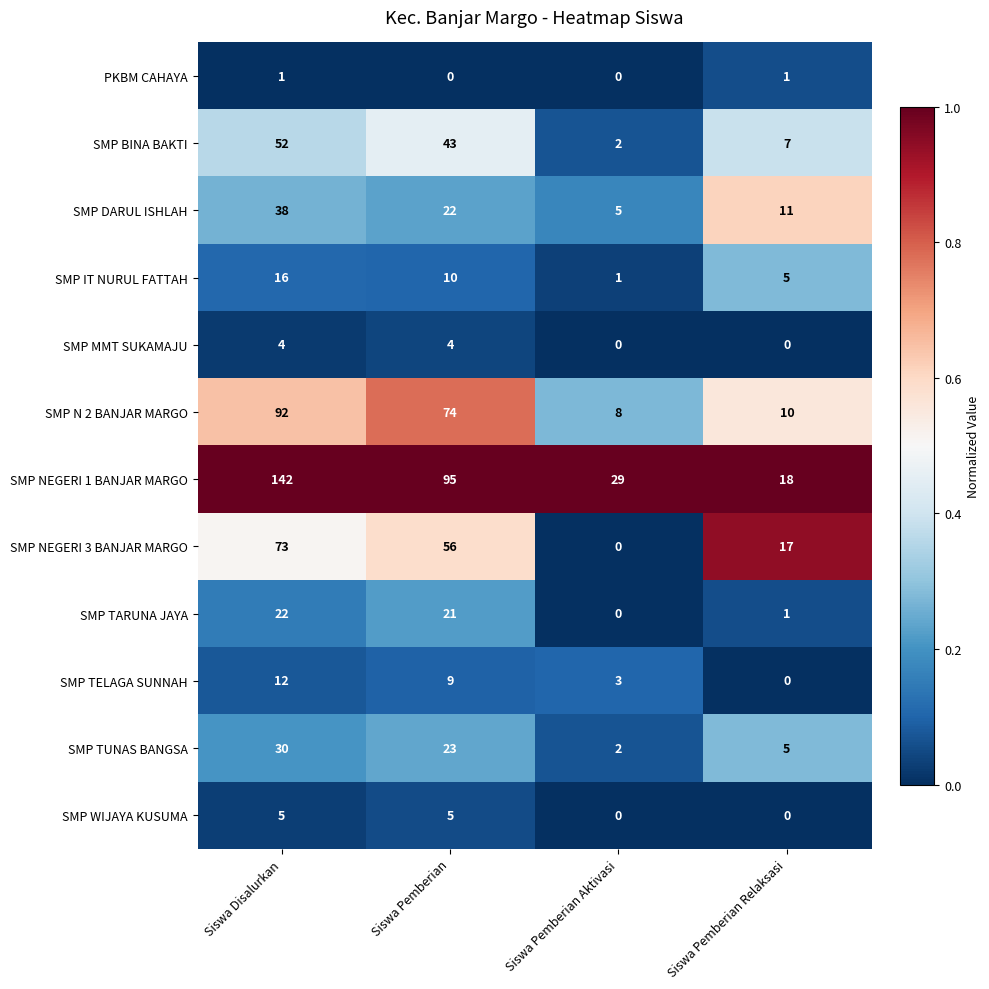

Which series changed the most between Siswa Disalurkan and Siswa Pemberian?

SMP NEGERI 1 BANJAR MARGO